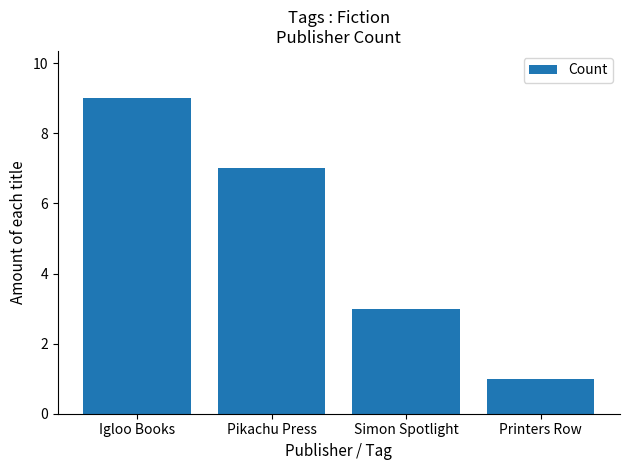

How many values are between 3 and 9?

3